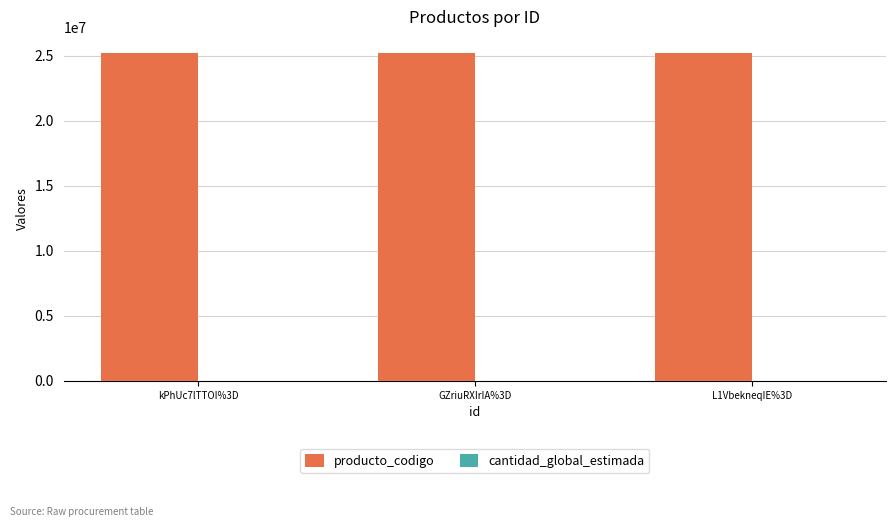

What is the highest value of the producto_codigo series?

25172504